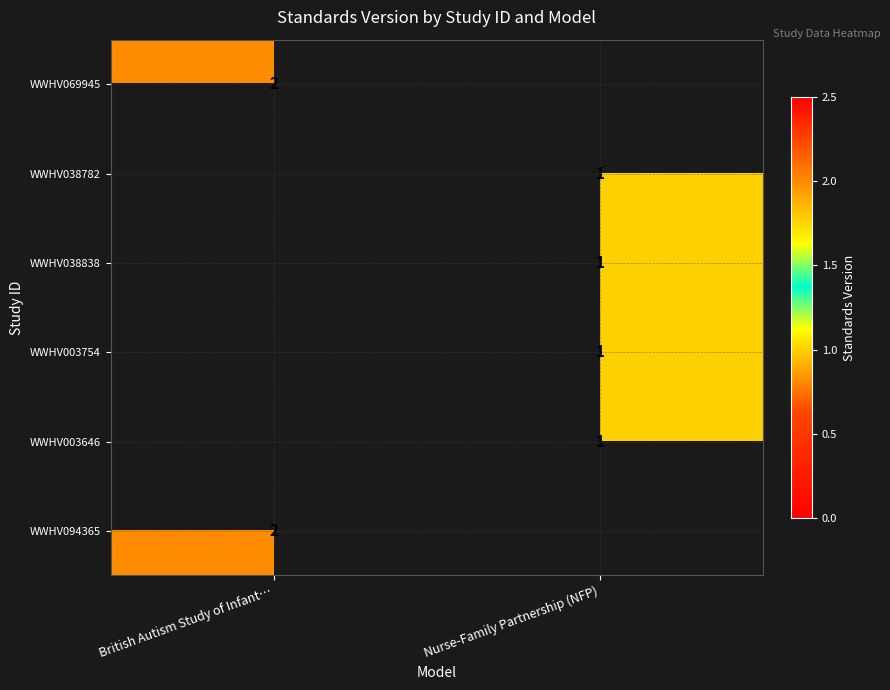

The WWHV038782 series shows 1 at Nurse-Family Partnership (NFP). True or false?

True